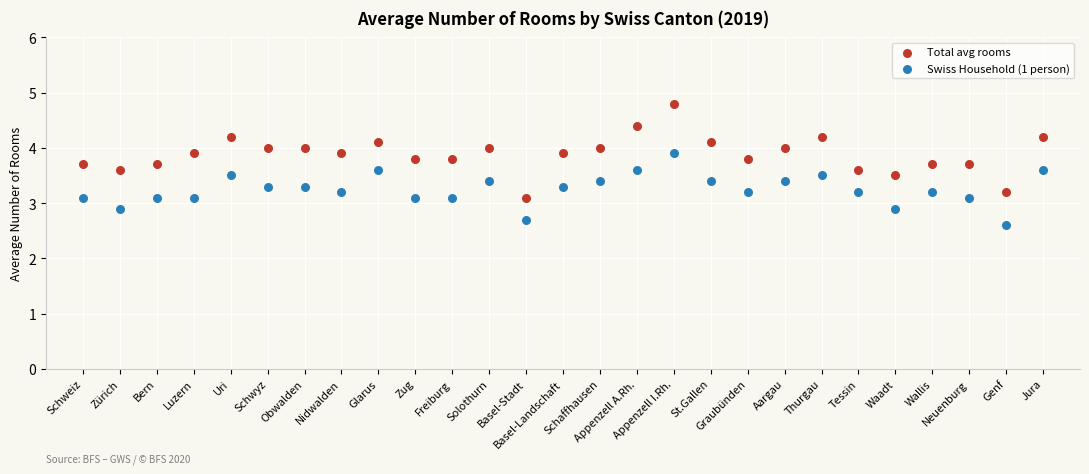

Which series reaches the maximum Y coordinate?

Total avg rooms